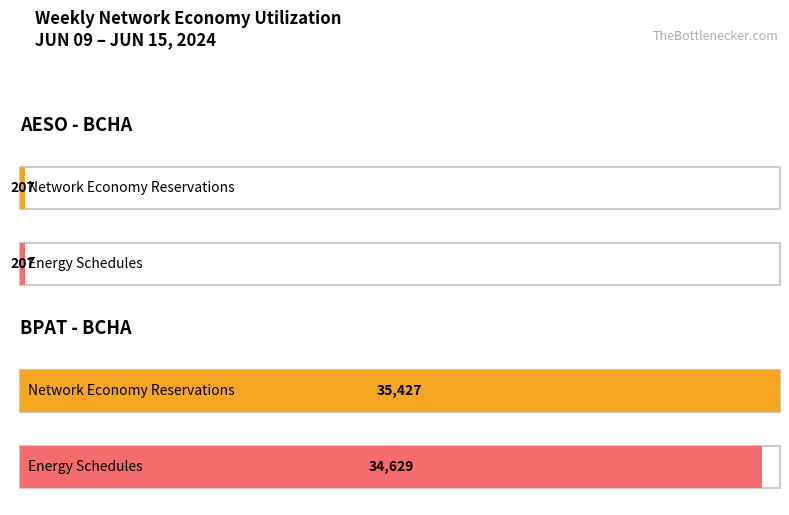

What is the value of the Network Economy Reservations bar at the 1st from the left?

207.0